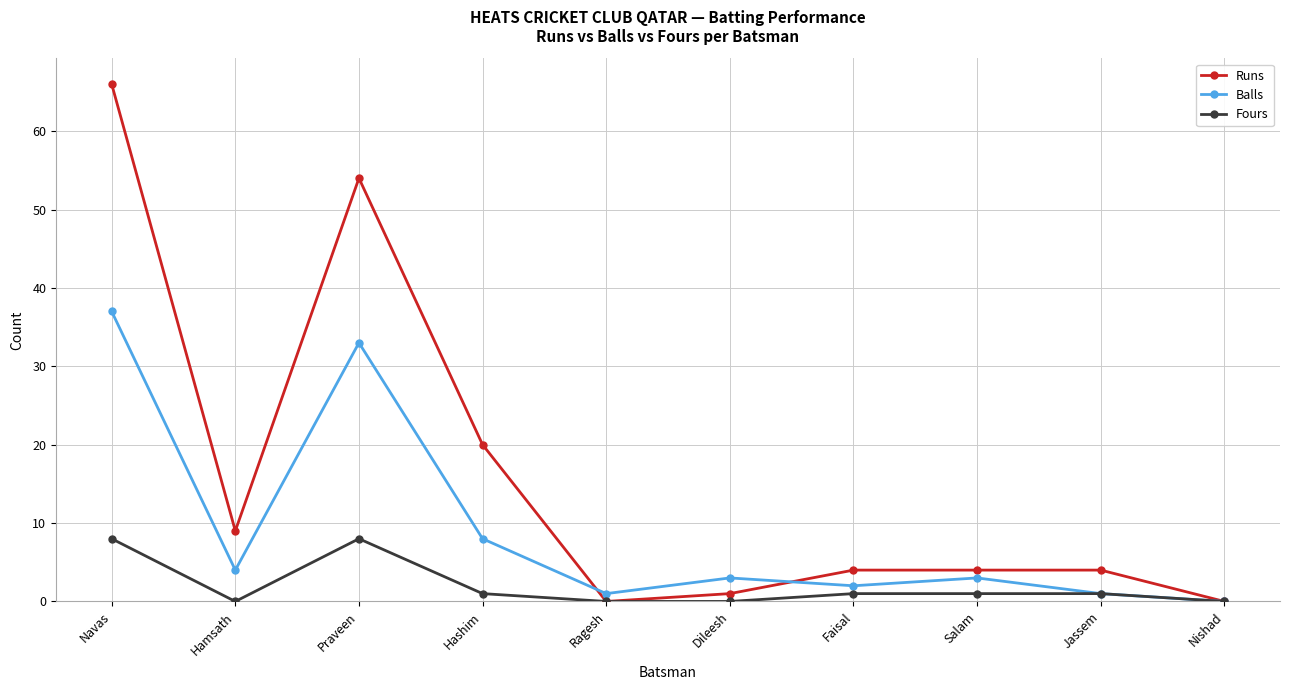

Is the value of Balls at Dileesh greater than the value of Runs at Praveen?

No